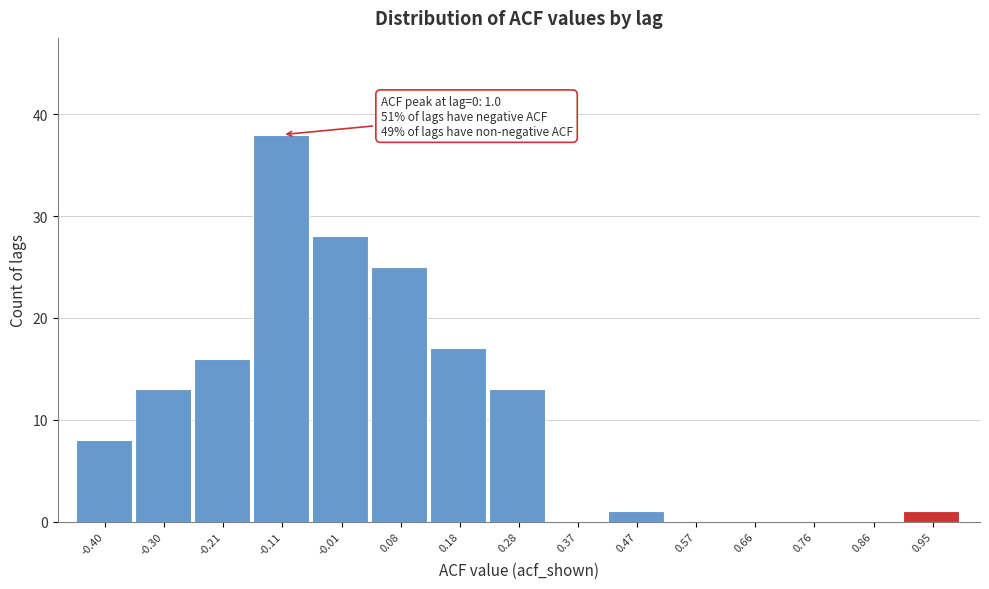

Reading left to right, transcribe all the data shown in this chart.

-0.40=8	-0.30=13	-0.21=16	-0.11=38	-0.01=28	0.08=25	0.18=17	0.28=13	0.37=0	0.47=1	0.57=0	0.66=0	0.76=0	0.86=0	0.95=1